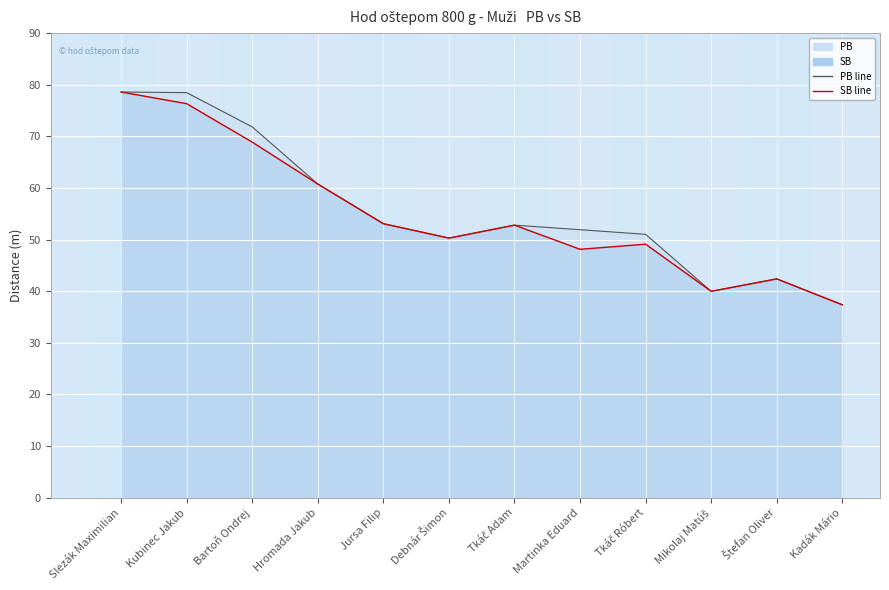

In PB, how many points are higher than both neighbors (excluding endpoints)?

2